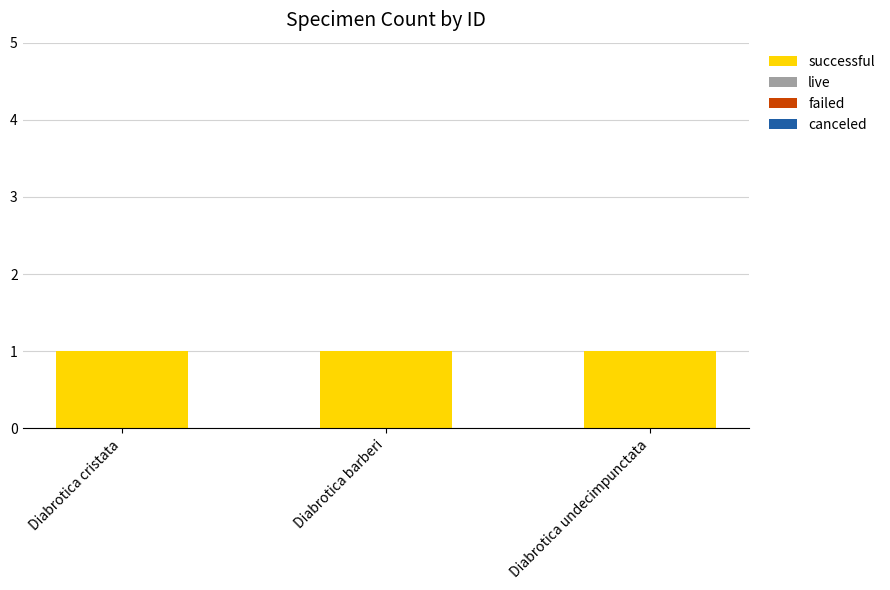

What value does the successful series have at Diabrotica undecimpunctata?

1